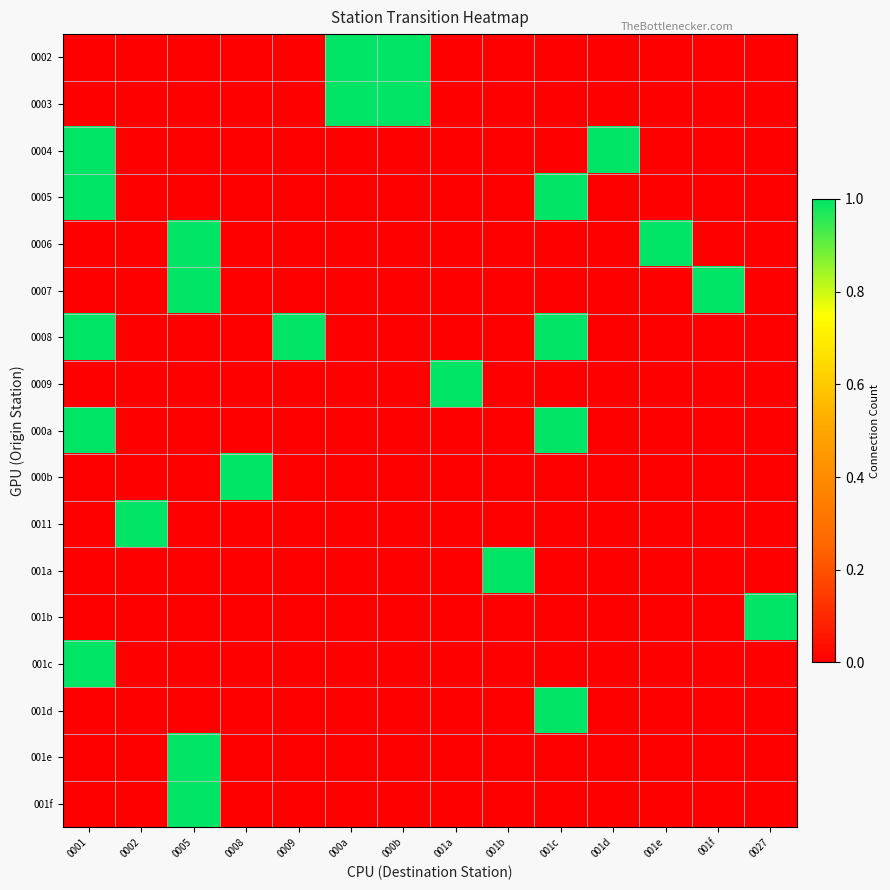

At 0002, list the series in order from smallest to largest.

0002, 0003, 0004, 0005, 0006, 0007, 0008, 0009, 000a, 000b, 001a, 001b, 001c, 001d, 001e, 001f, 0011